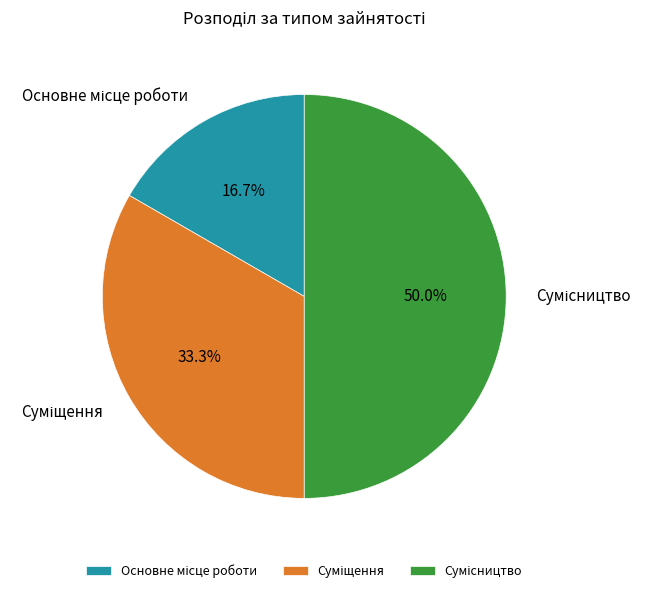

Count the number of slices in the pie.

3